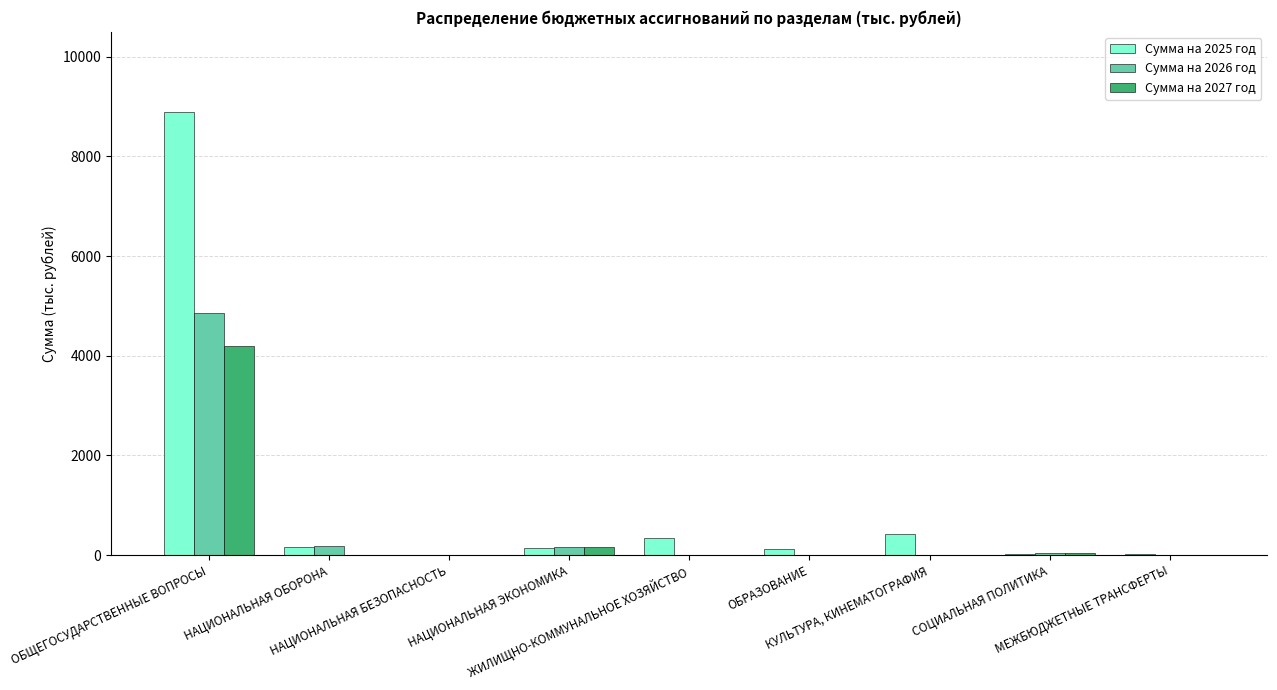

What is the sum of all Сумма на 2026 год values?

5247.1